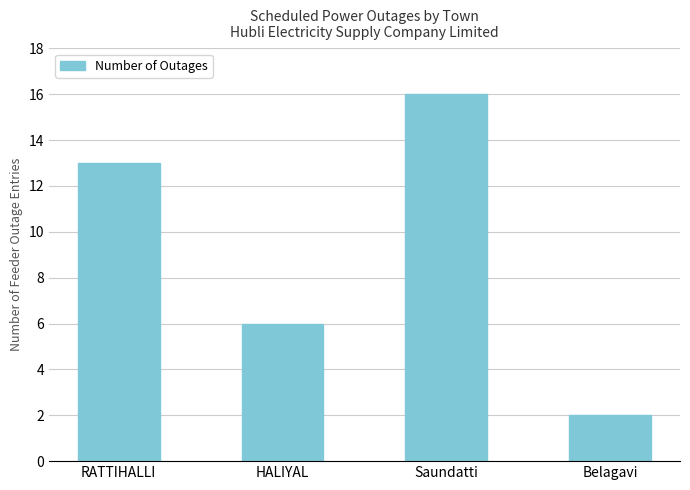

What is the minimum value shown in the chart?

2